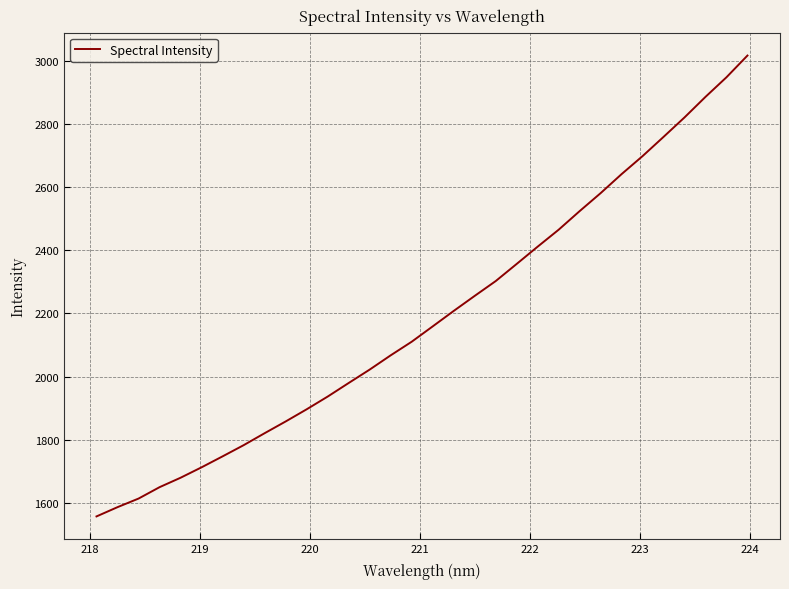

What is the difference between the maximum and minimum values?

1457.5